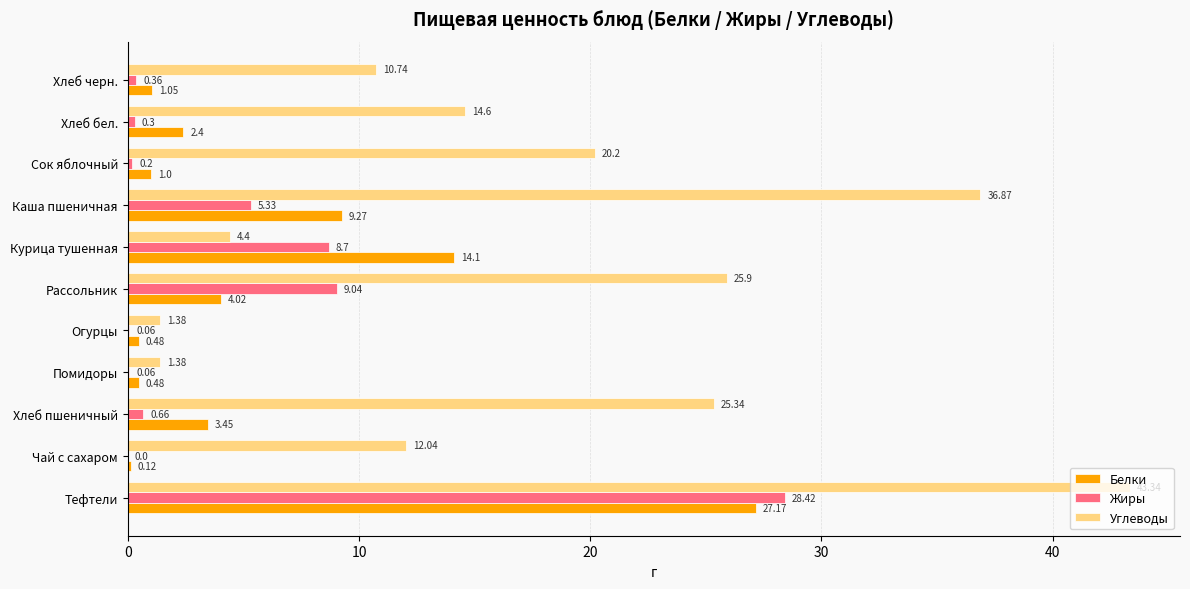

Is the value of Белки at Хлеб пшеничный greater than the value of Углеводы at Каша пшеничная?

No